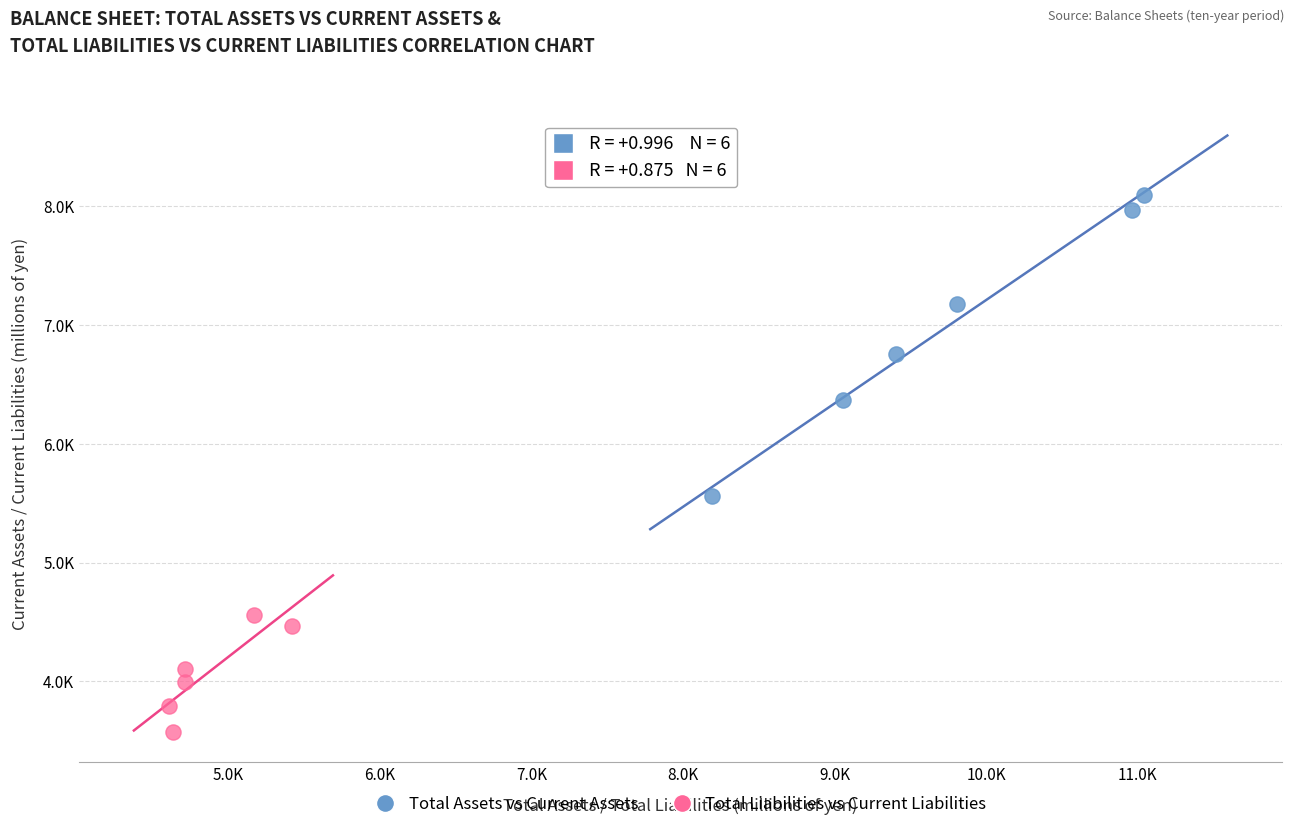

Which series has the largest Y range (max minus min)?

Total Assets vs Current Assets